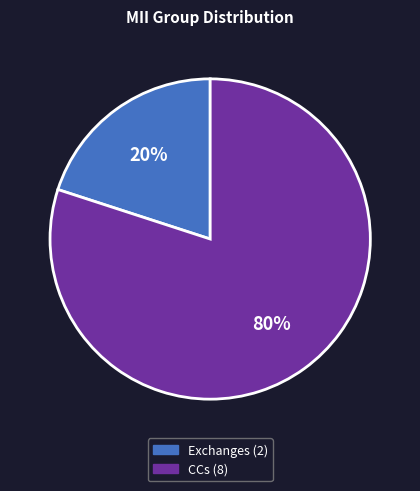

Does any single category account for the majority?

Yes